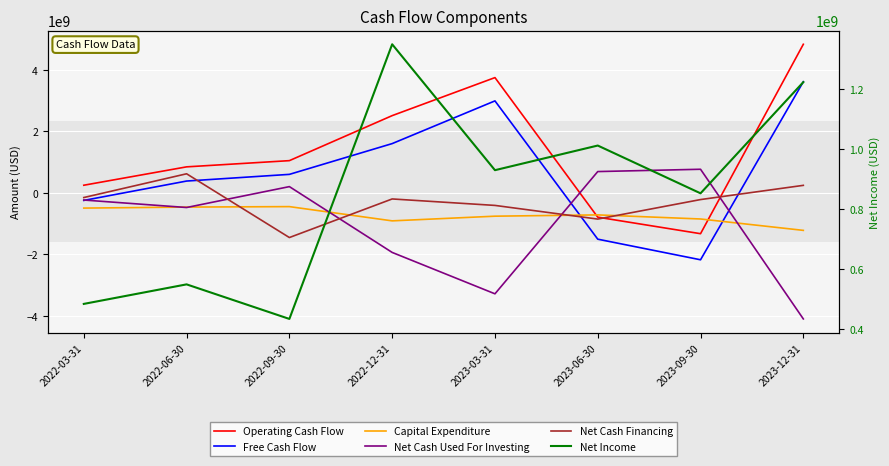

What is the difference between the Net Income values at 2022-06-30 and 2022-09-30?

115000000